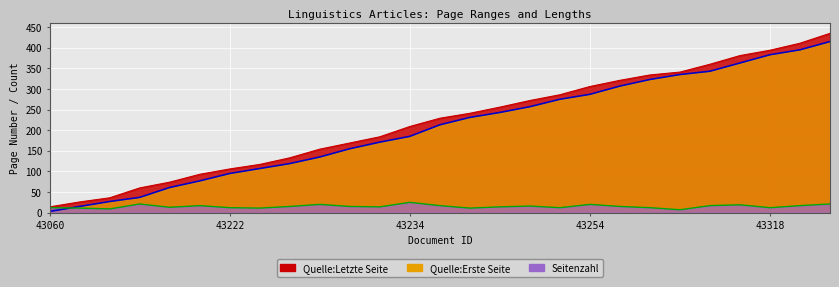

Where is Quelle:Letzte Seite nearest to the value 224?

OPUS4-43235